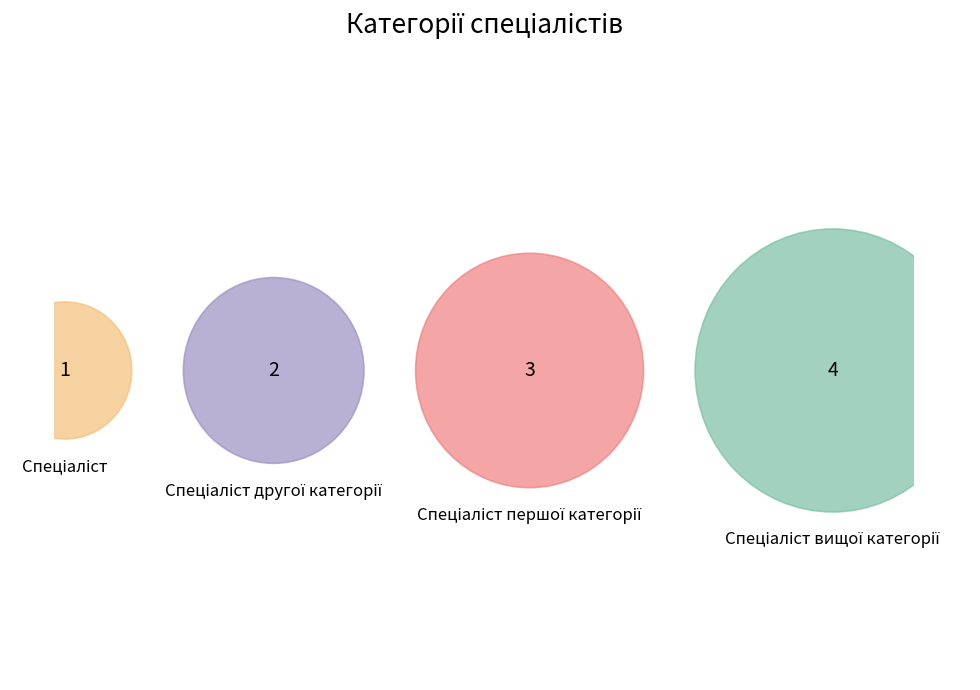

Does any single category account for the majority?

No